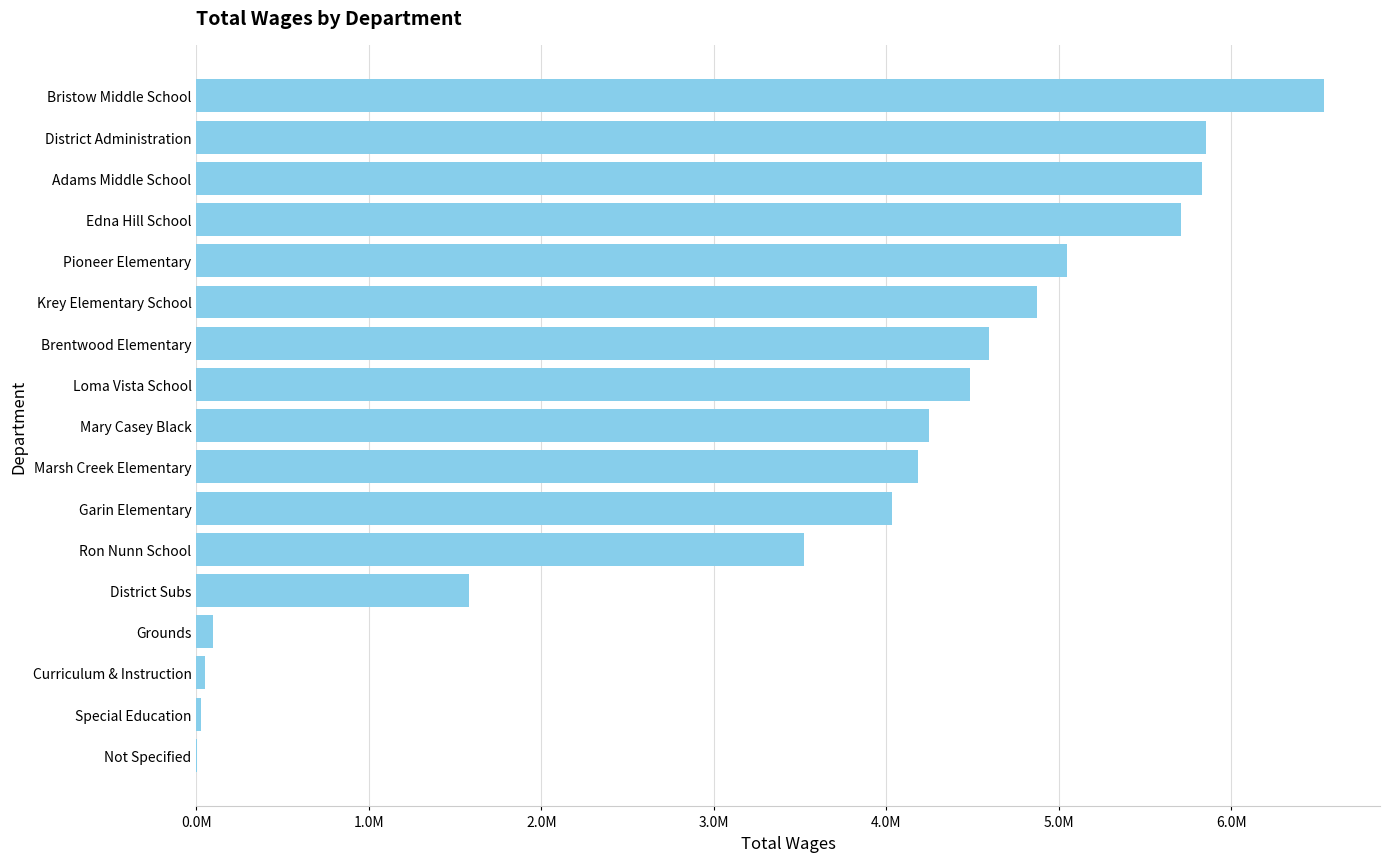

Are the bars horizontal?

Yes